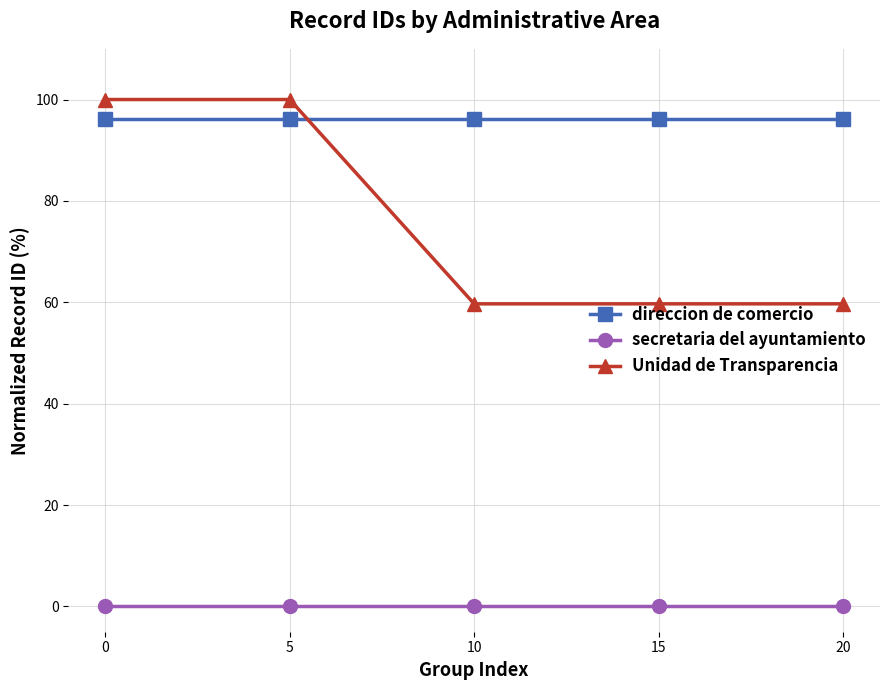

What is the value of the Unidad de Transparencia point at the 5th from the left?

59.7